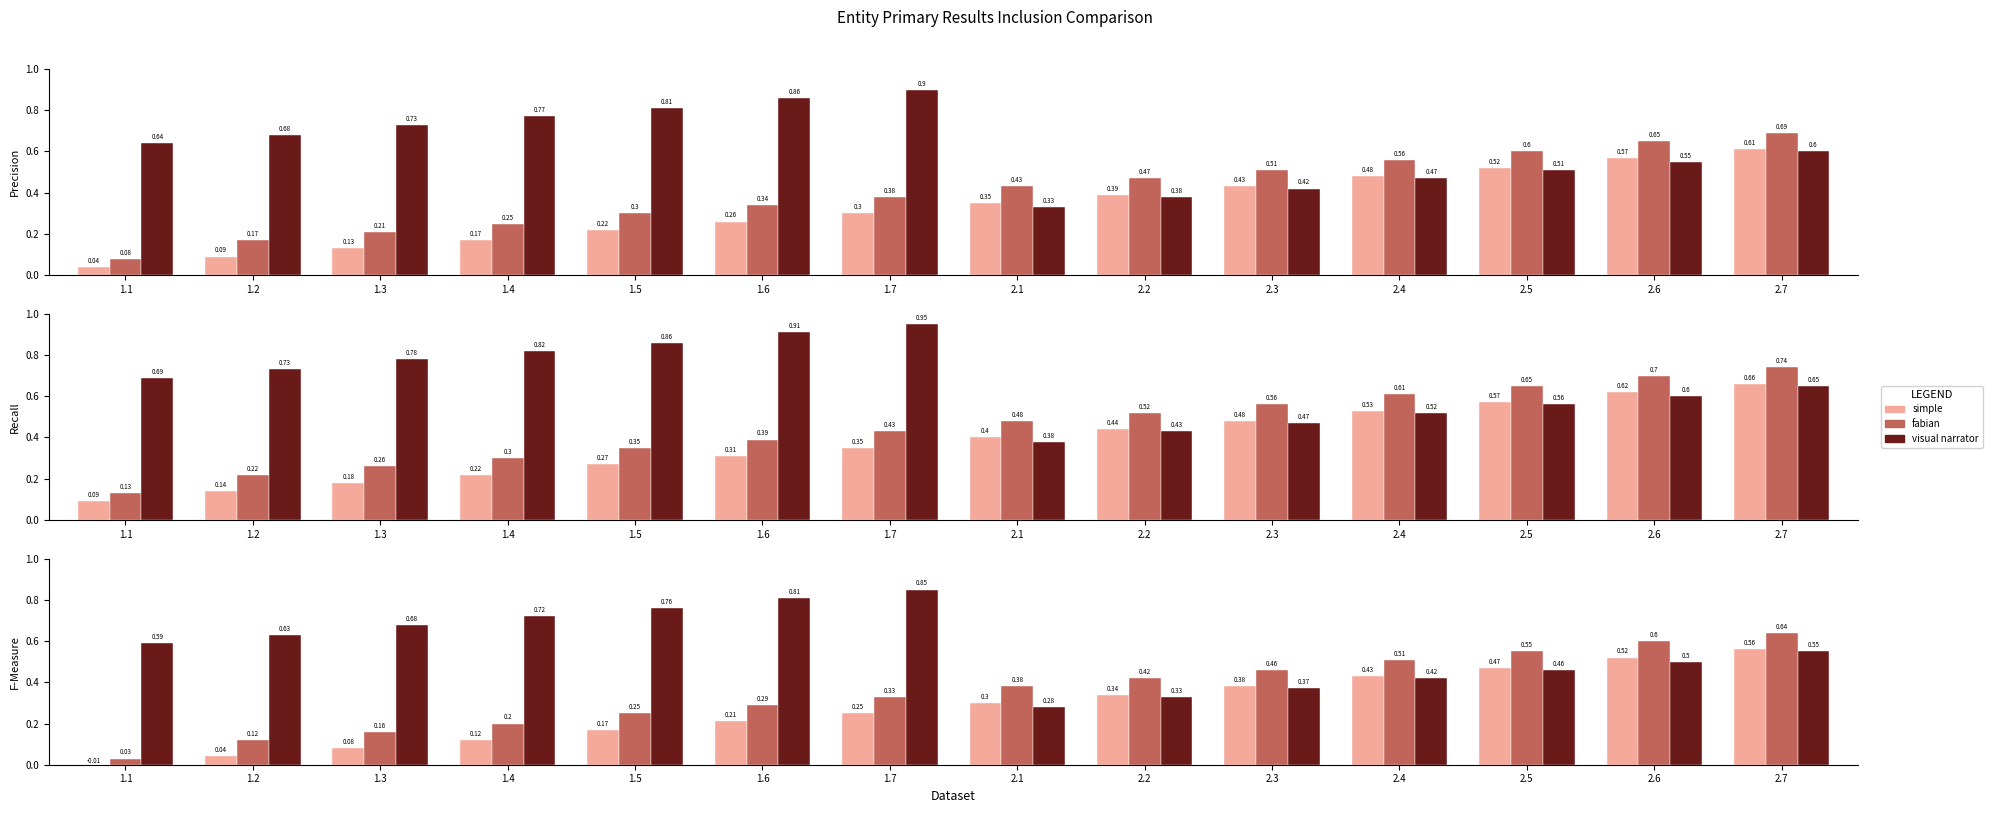

What is the sum of the fabian values at 1.6 and 2.3?

0.8